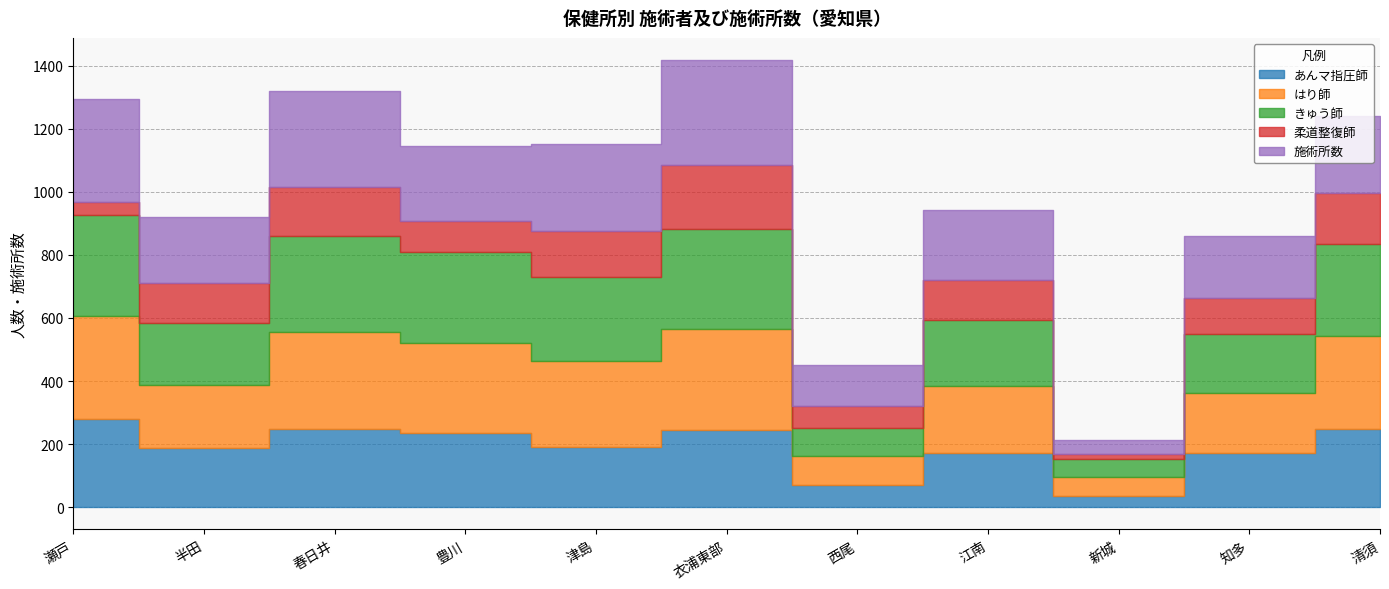

Reading left to right, list all the values displayed in this chart.

あんマ指圧師: 瀬戸=280	半田=188	春日井=249	豊川=236	津島=192	衣浦東部=243	西尾=71	江南=172	新城=36	知多=171	清須=247
はり師: 瀬戸=325	半田=199	春日井=308	豊川=286	津島=273	衣浦東部=322	西尾=90	江南=212	新城=59	知多=192	清須=295
きゅう師: 瀬戸=321	半田=197	春日井=302	豊川=286	津島=264	衣浦東部=318	西尾=89	江南=210	新城=59	知多=186	清須=293
柔道整復師: 瀬戸=42	半田=126	春日井=157	豊川=101	津島=147	衣浦東部=203	西尾=72	江南=125	新城=14	知多=115	清須=162
施術所数: 瀬戸=326	半田=212	春日井=305	豊川=238	津島=275	衣浦東部=332	西尾=130	江南=223	新城=45	知多=197	清須=245